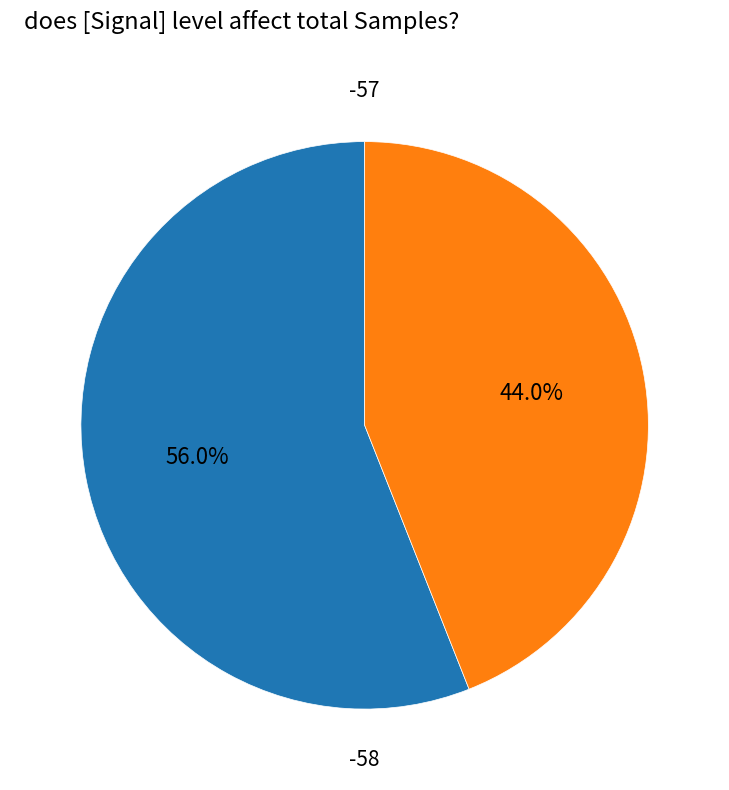

Is there any slice that represents more than half of the pie?

Yes